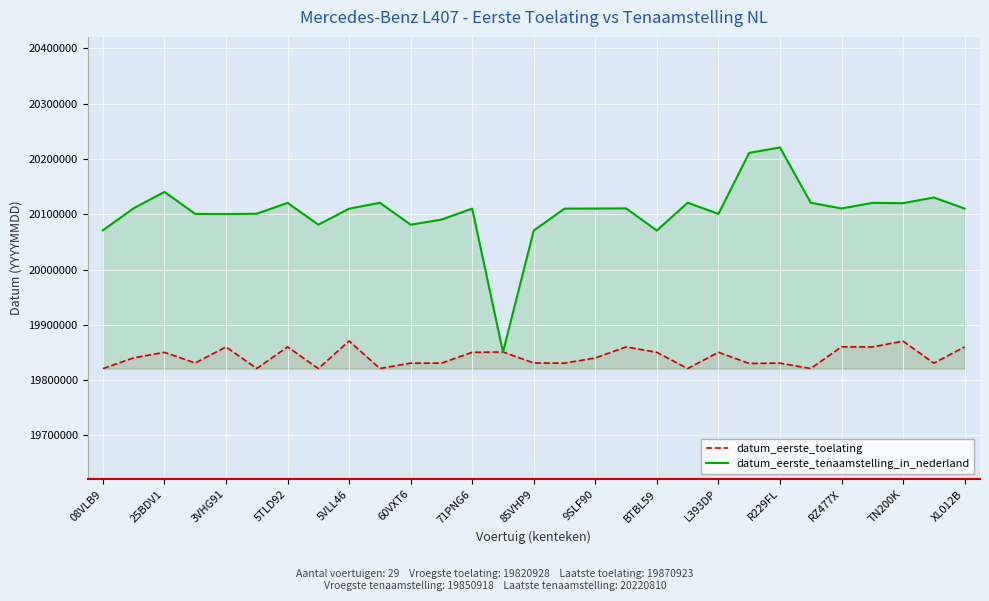

What is the total value across all series at L393DP?

39951119